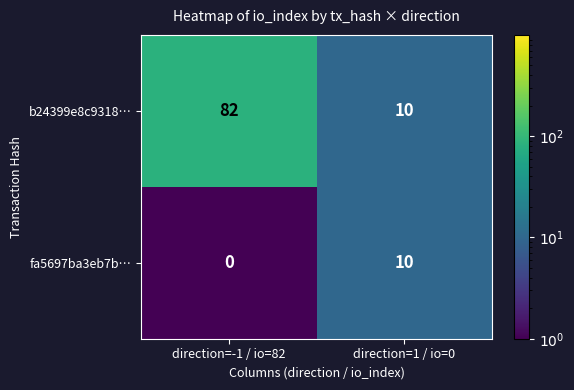

What is the sum of the fa5697ba3eb7b… values at direction=1 / io=0 and direction=-1 / io=82?

10